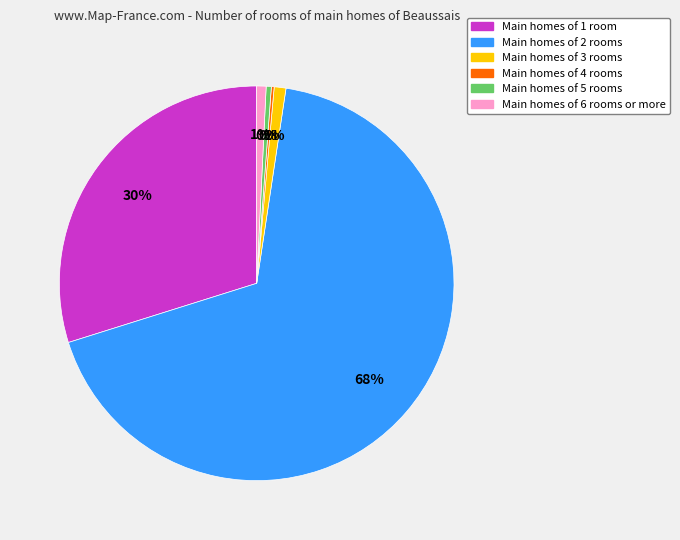

To the nearest percent, what is the average slice percentage?

17%